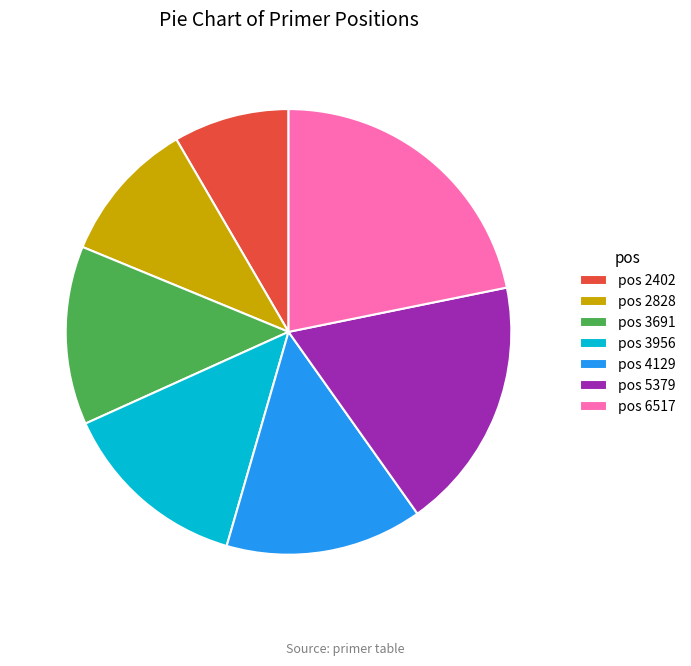

Does any single category account for the majority?

No